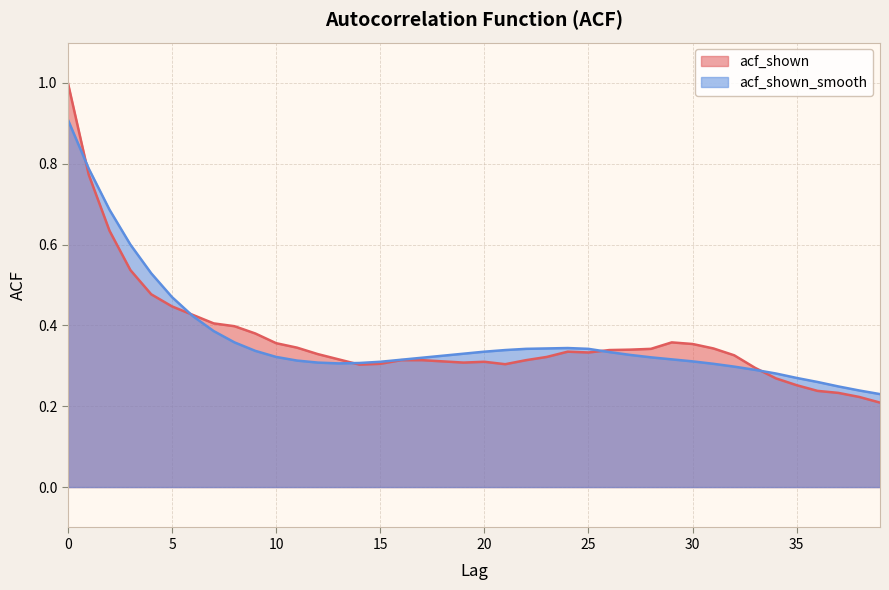

Where is the first local minimum for acf_shown_smooth?

13